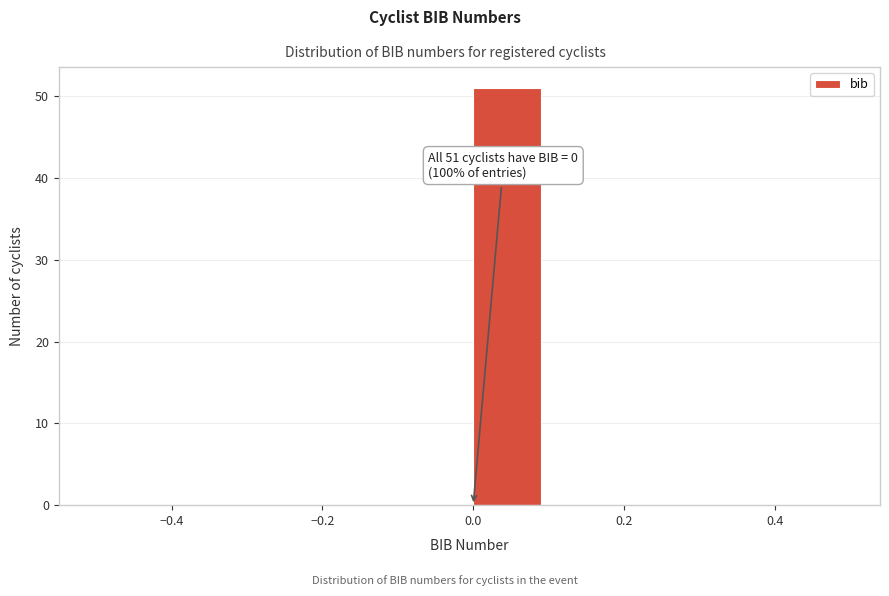

Which range on the x-axis has the tallest bar?

0.0 to 0.1